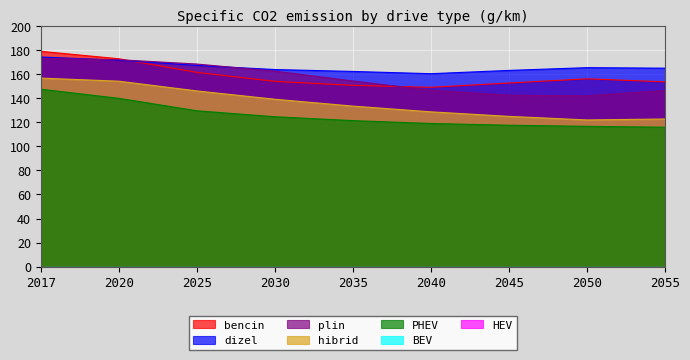

At which label does bencin first exceed 153?

2017